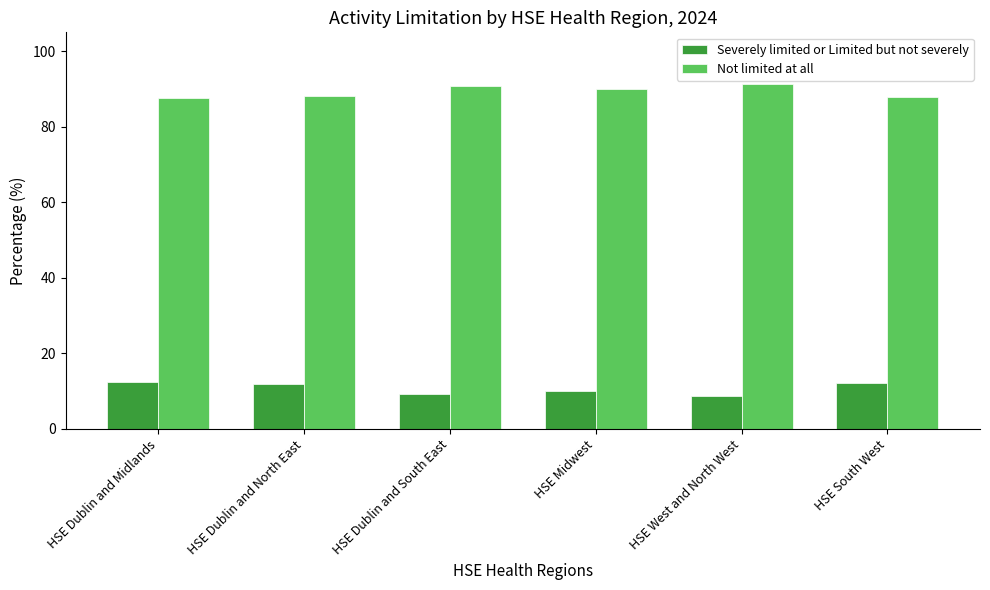

Is it true that Not limited at all equals 87.6 at HSE Dublin and Midlands?

True